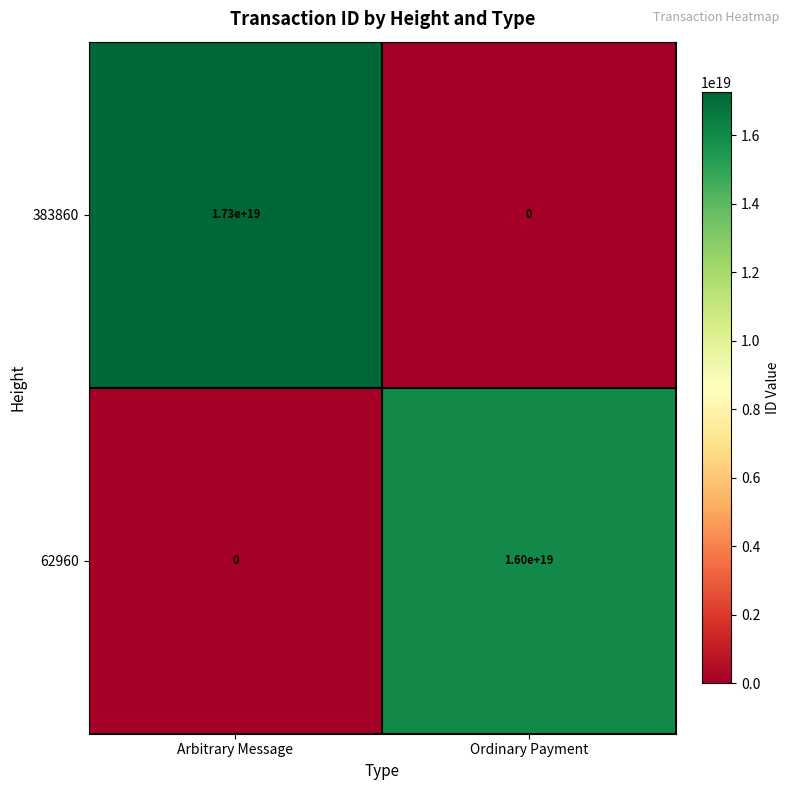

Which category has the lowest value in the 62960 series?

Arbitrary Message